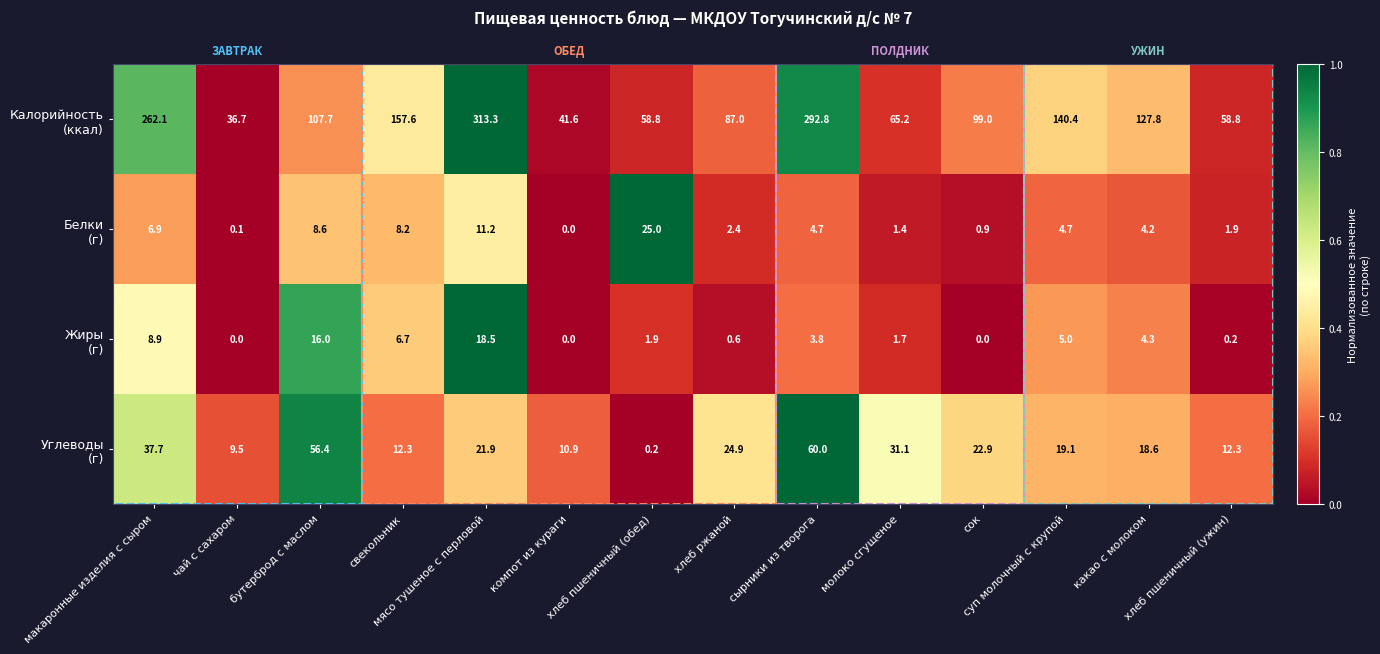

At how many categories does at least one series exceed 0?

14